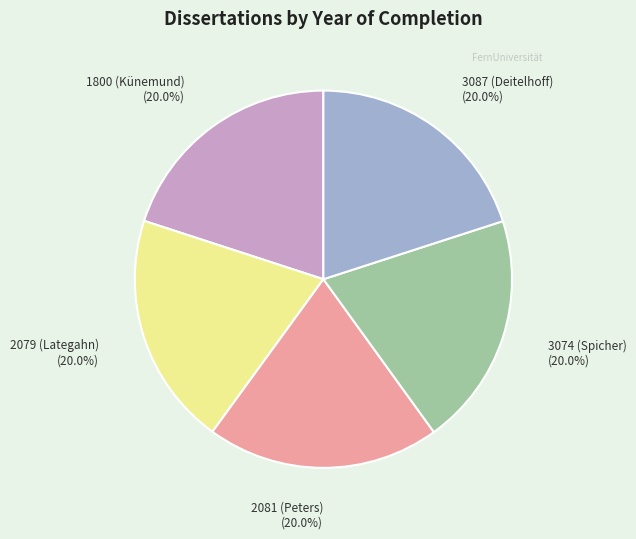

True or false: 2079 (Lategahn) accounts for 20% of the total.

True